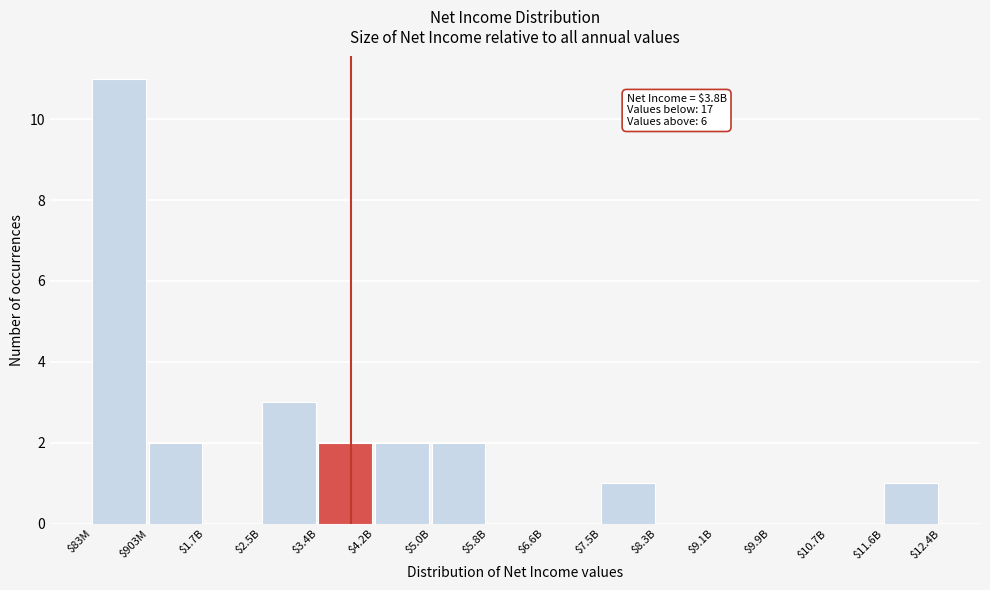

At which category does the chart reach its peak across all series?

$83M